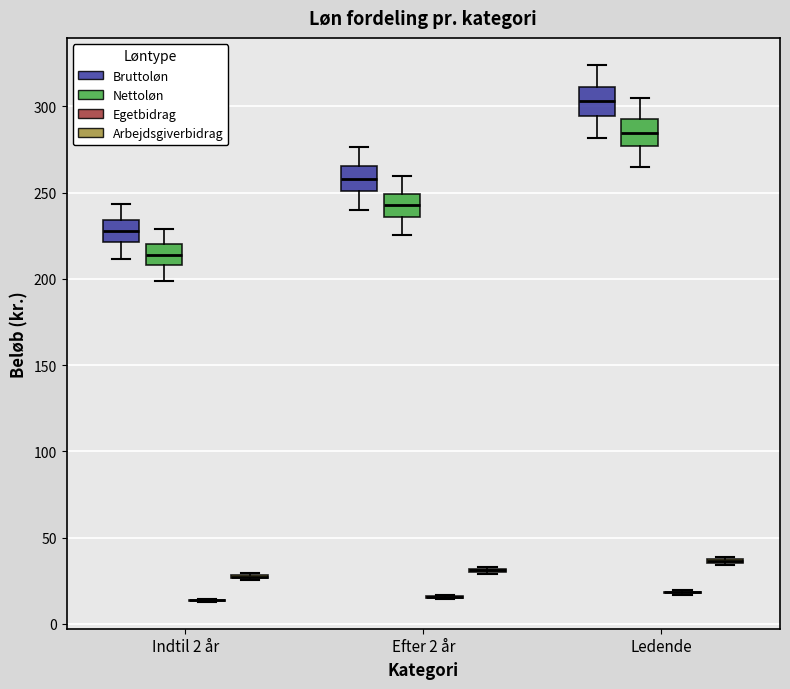

Reading left to right, transcribe this box plot: for each box, give where its median line is, the range the box spans, and where its two whiskers end, as read against the y-axis. The values are not printed on the chart, so give them approximately, as read against the axis.

Indtil 2 år (Bruttoløn): median 230, box 220 to 235, whiskers 210 to 245
Indtil 2 år (Nettoløn): median 215, box 210 to 220, whiskers 200 to 230
Indtil 2 år (Egetbidrag): box collapsed to a line at 15, whiskers 15 to 15
Indtil 2 år (Arbejdsgiverbidrag): box collapsed to a line at 25, whiskers 25 to 30
Efter 2 år (Bruttoløn): median 260, box 250 to 265, whiskers 240 to 275
Efter 2 år (Nettoløn): median 245, box 235 to 250, whiskers 225 to 260
Efter 2 år (Egetbidrag): box collapsed to a line at 15, whiskers 15 to 15
Efter 2 år (Arbejdsgiverbidrag): box collapsed to a line at 30, whiskers 30 to 35
Ledende (Bruttoløn): median 305, box 295 to 310, whiskers 280 to 325
Ledende (Nettoløn): median 285, box 275 to 295, whiskers 265 to 305
Ledende (Egetbidrag): box collapsed to a line at 20, whiskers 15 to 20
Ledende (Arbejdsgiverbidrag): box collapsed to a line at 35, whiskers 35 to 40